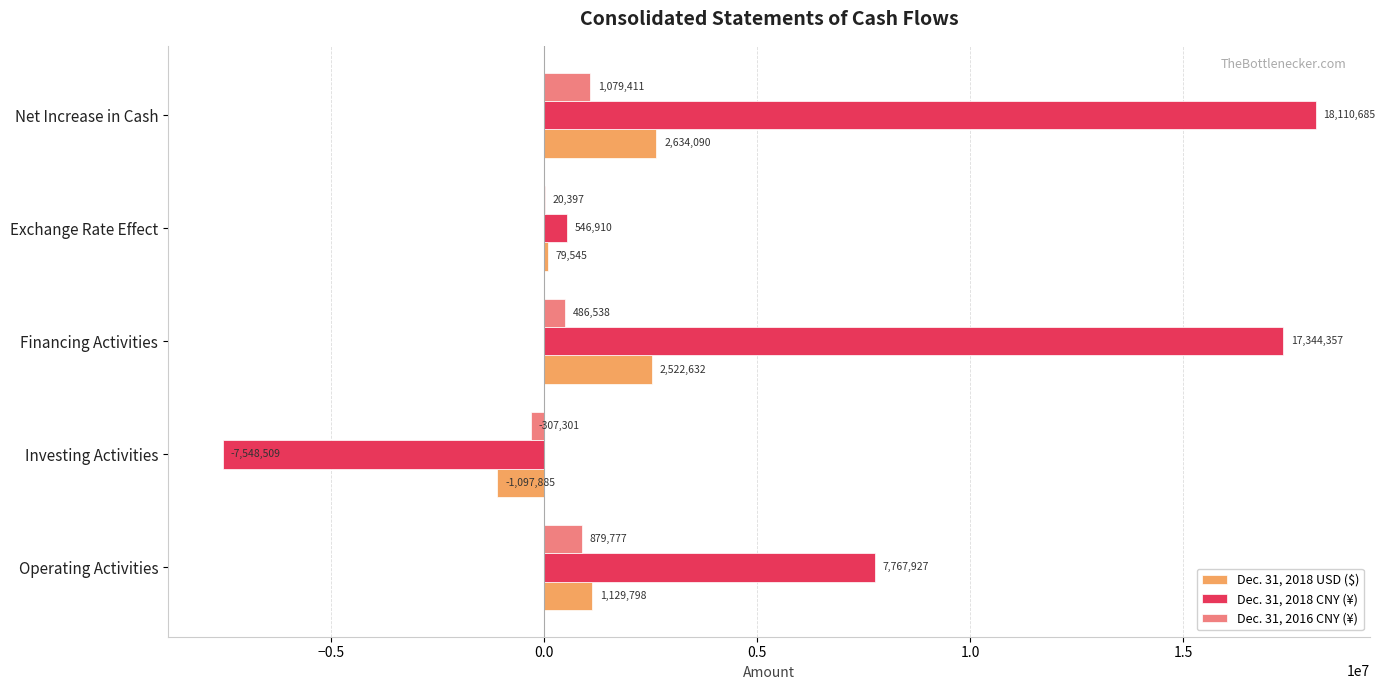

Which series changed the most between Operating Activities and Investing Activities?

Dec. 31, 2018 CNY (¥)